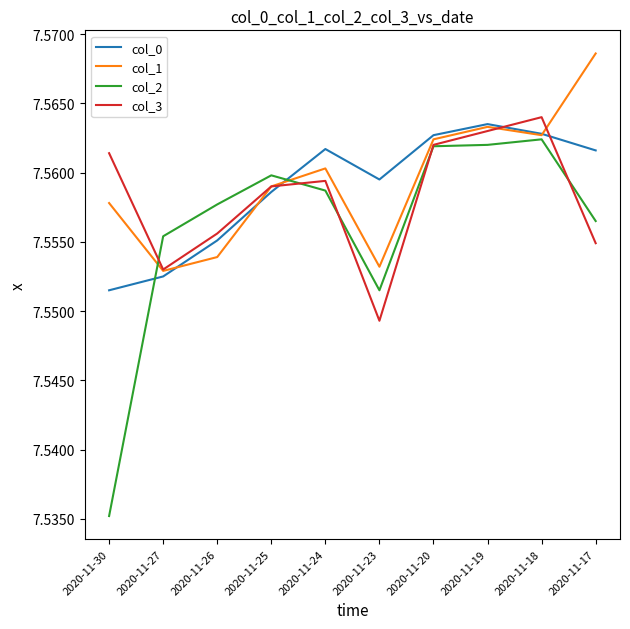

Between which two adjacent categories do col_2 and col_0 first intersect?

2020-11-30 and 2020-11-27